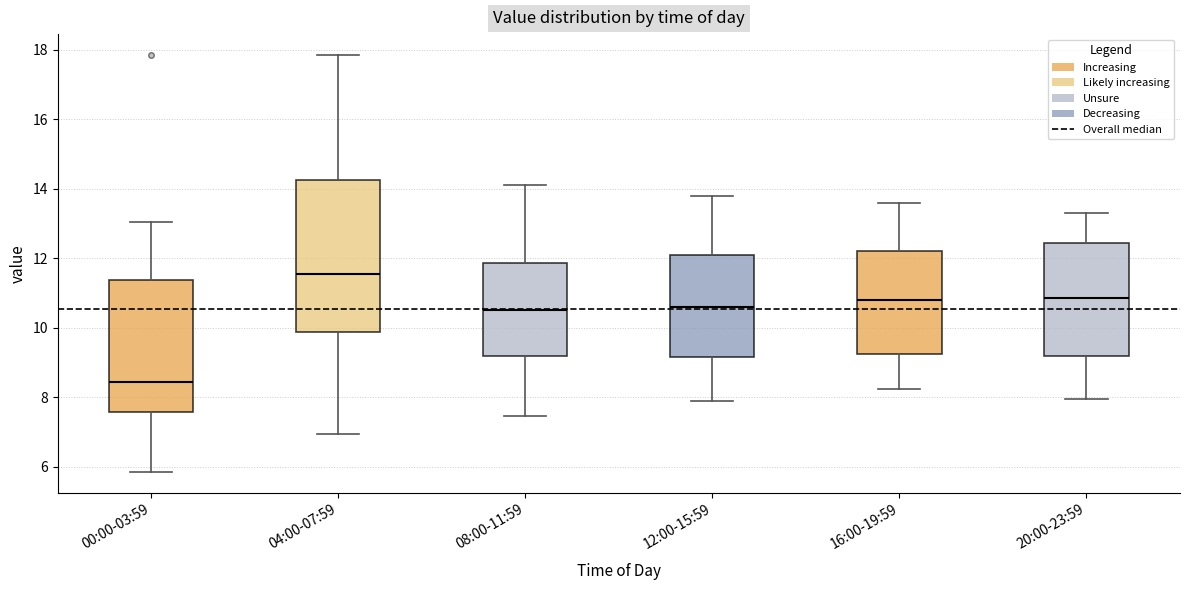

Reading left to right, transcribe this box plot: for each box, give where its median line is, the range the box spans, and where its two whiskers end, as read against the y-axis. The values are not printed on the chart, so give them approximately, as read against the axis.

00:00-03:59: median 8.4, box 7.6 to 11.4, whiskers 5.8 to 13.0
04:00-07:59: median 11.6, box 9.8 to 14.2, whiskers 7.0 to 17.8
08:00-11:59: median 10.6, box 9.2 to 11.8, whiskers 7.4 to 14.2
12:00-15:59: median 10.6, box 9.2 to 12.2, whiskers 8.0 to 13.8
16:00-19:59: median 10.8, box 9.2 to 12.2, whiskers 8.2 to 13.6
20:00-23:59: median 10.8, box 9.2 to 12.4, whiskers 8.0 to 13.4